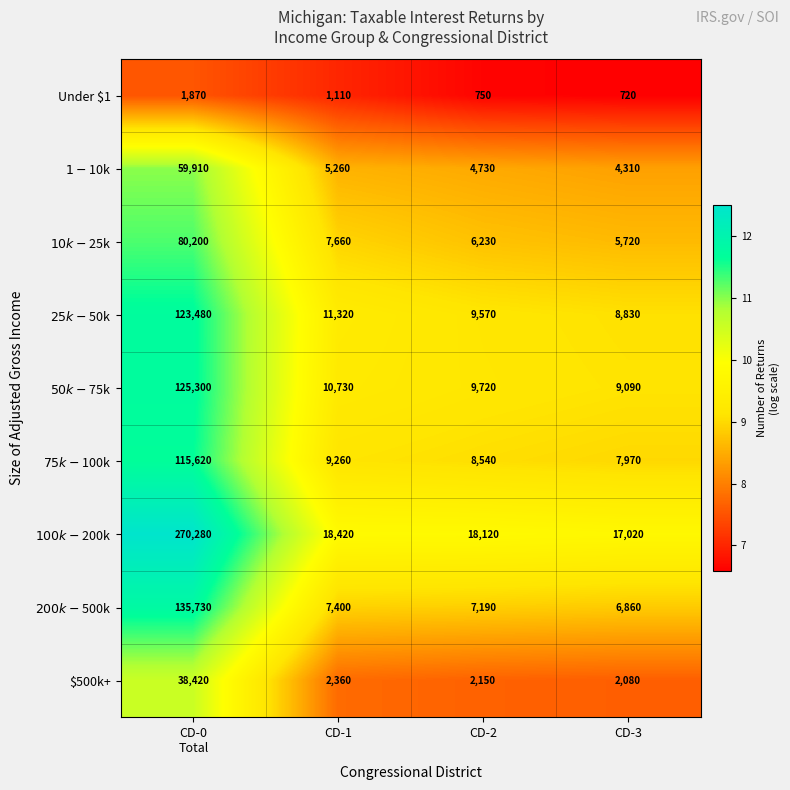

What is the total value across all series at CD-2?

67000